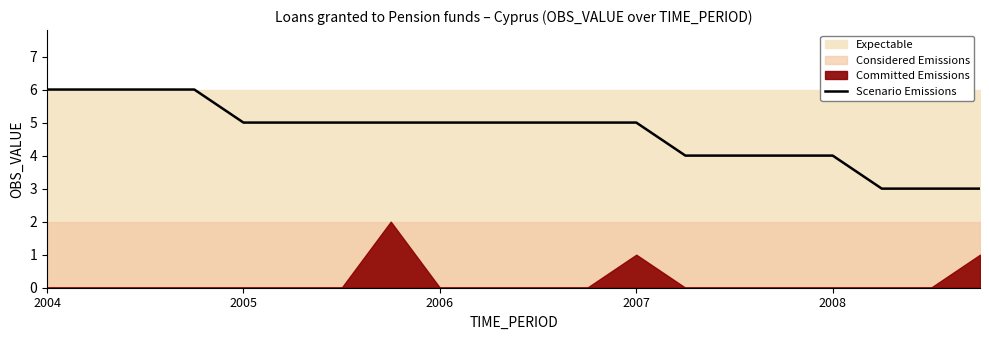

How many lines are shown in the chart?

1